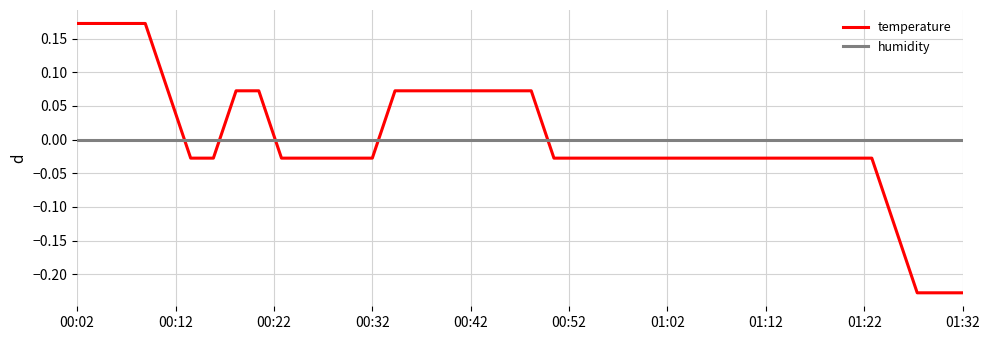

Which series has the widest spread of values?

temperature